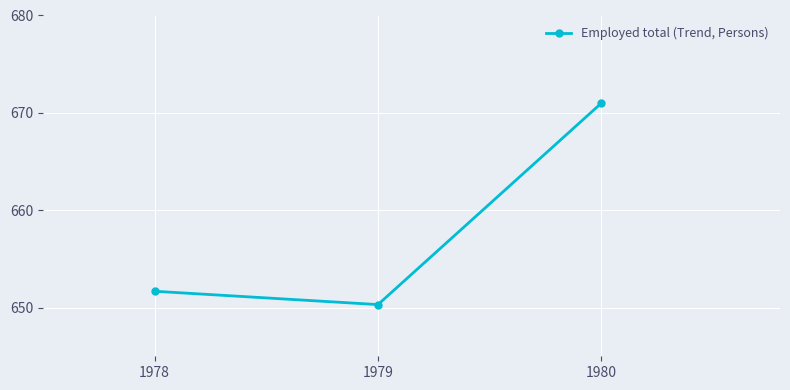

Rank the categories by value from lowest to highest.

1979, 1978, 1980